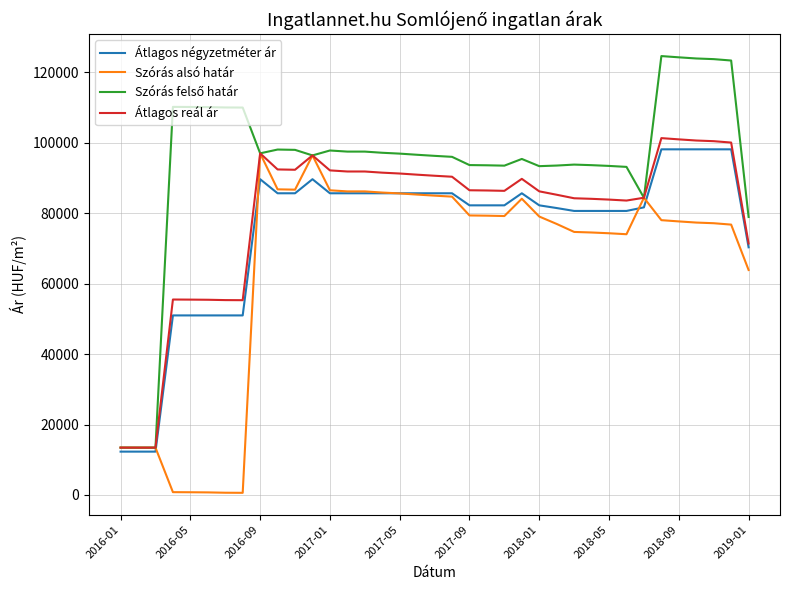

What is the maximum value shown in the chart?

124621